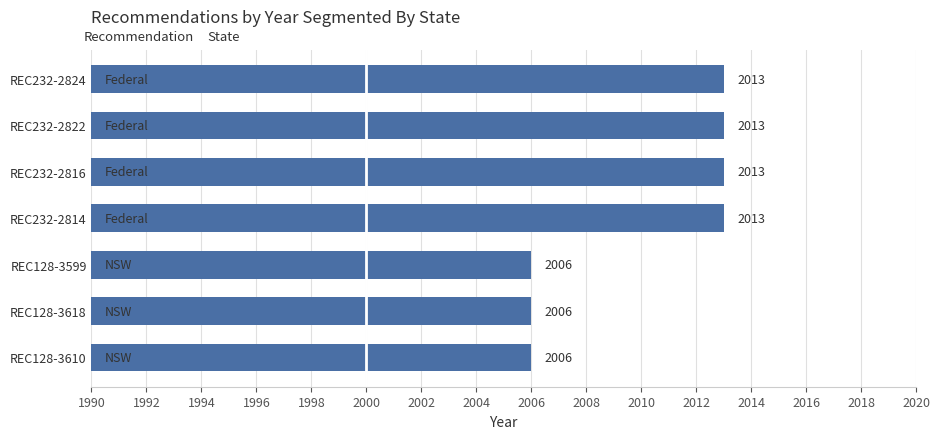

What is the difference between the maximum and minimum values?

7